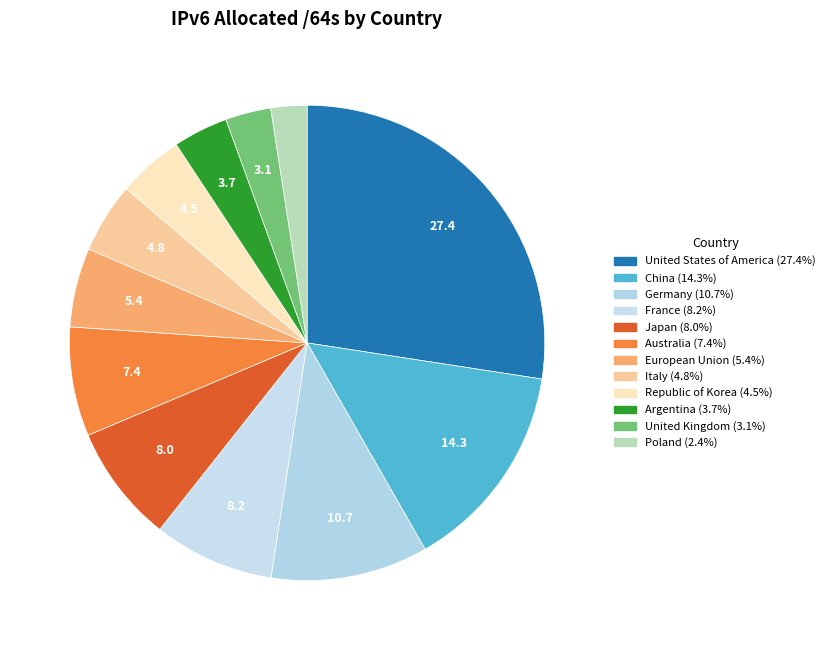

Does Poland account for over 50% of the chart?

No